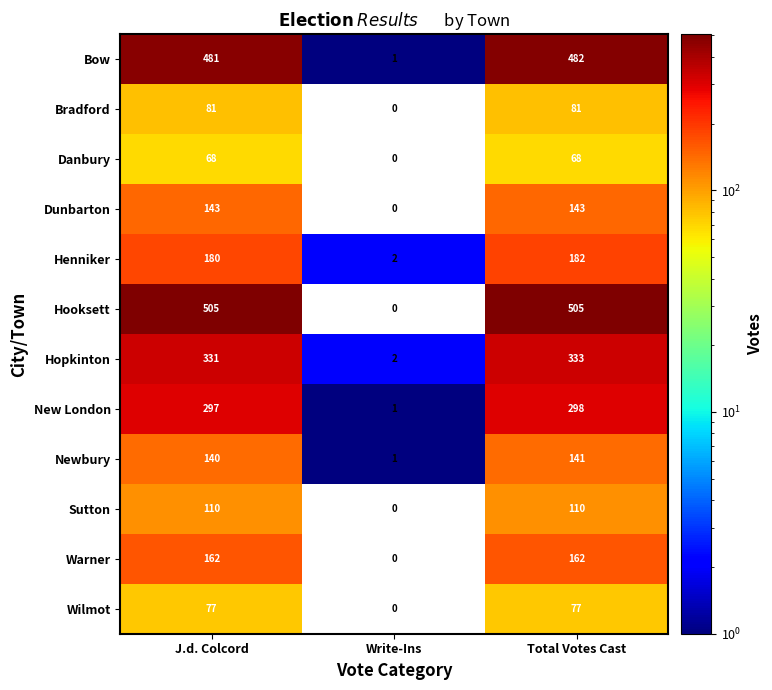

What is the sum of the Danbury values at Write-Ins and Total Votes Cast?

68